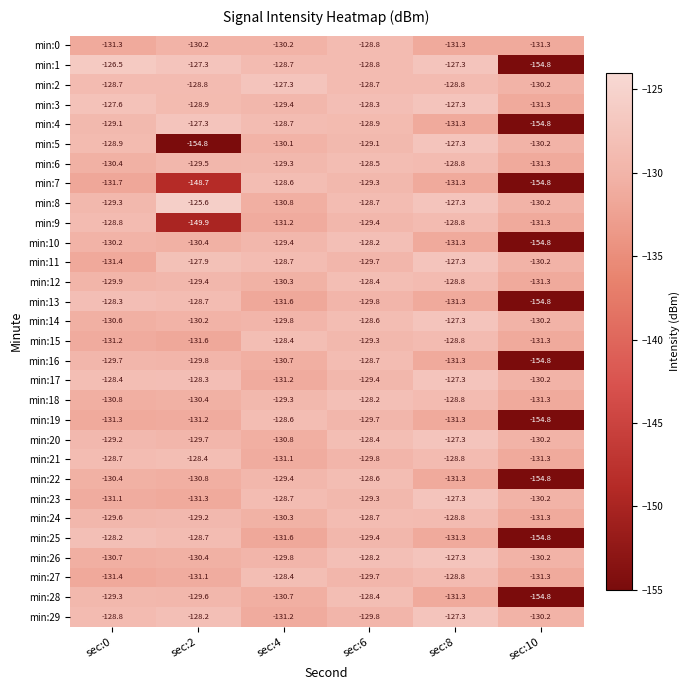

Between sec:6 and sec:10, which series saw the biggest shift?

min:10